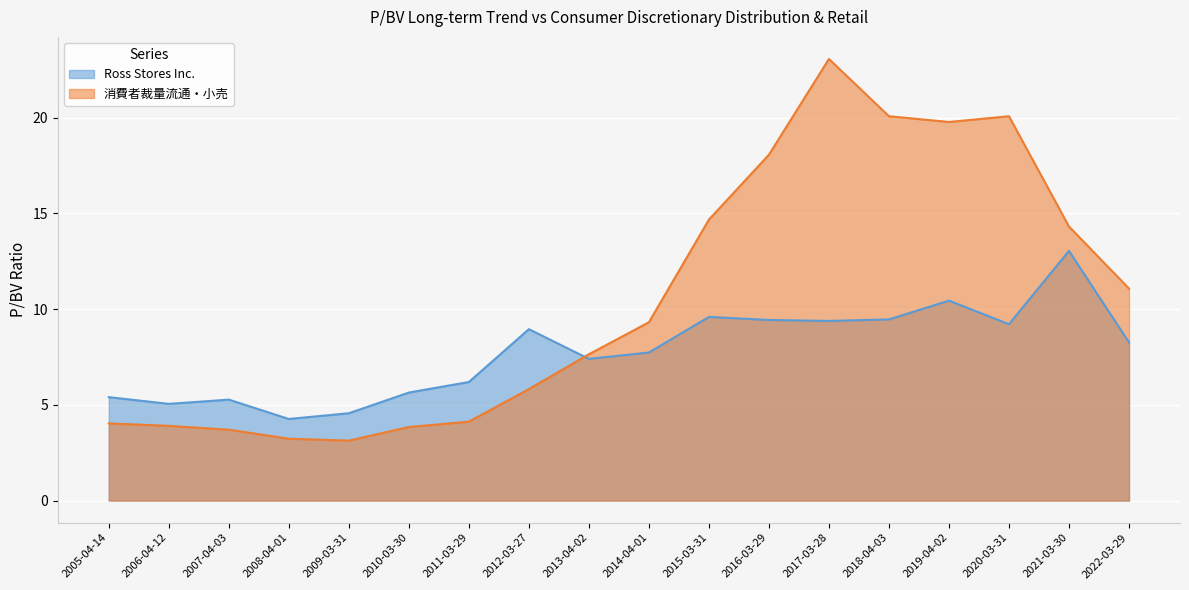

What is the difference between the maximum and minimum values in the Ross Stores Inc. series?

8.8